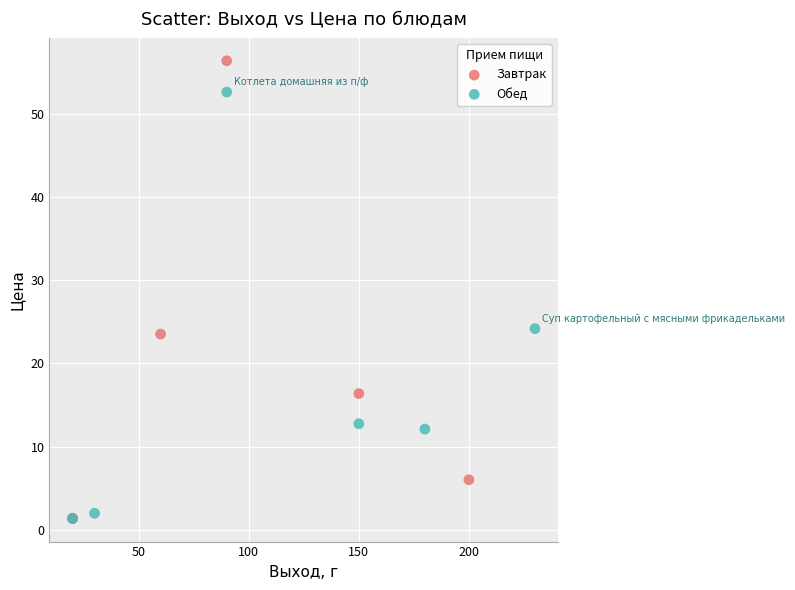

Which series reaches the maximum Y coordinate?

Завтрак